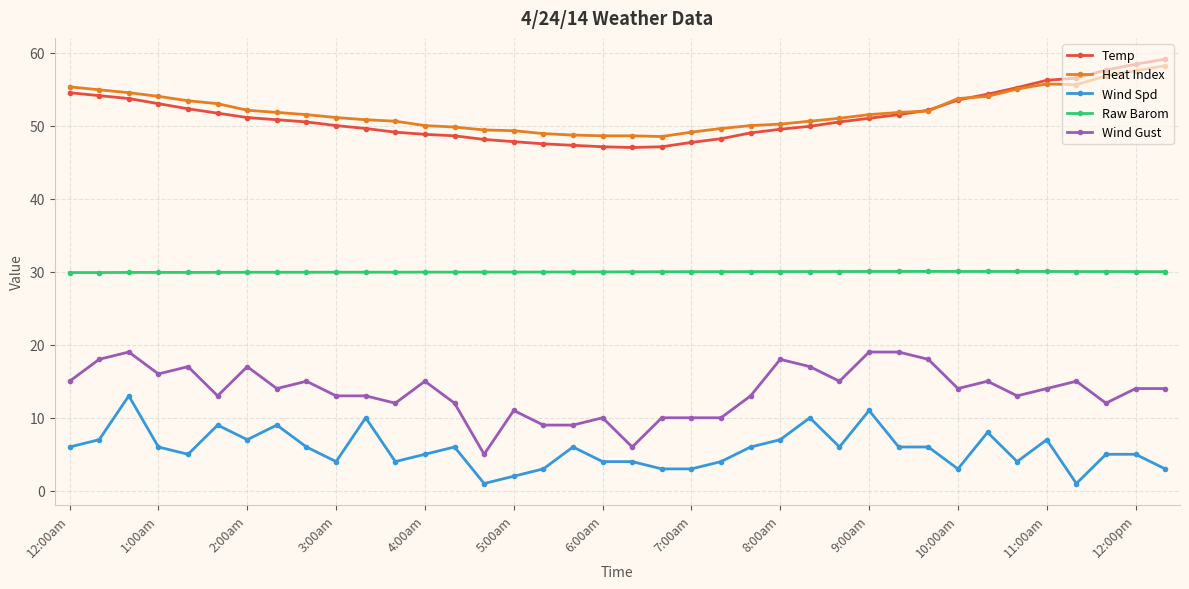

Does the chart display data point markers on the line(s)?

Yes